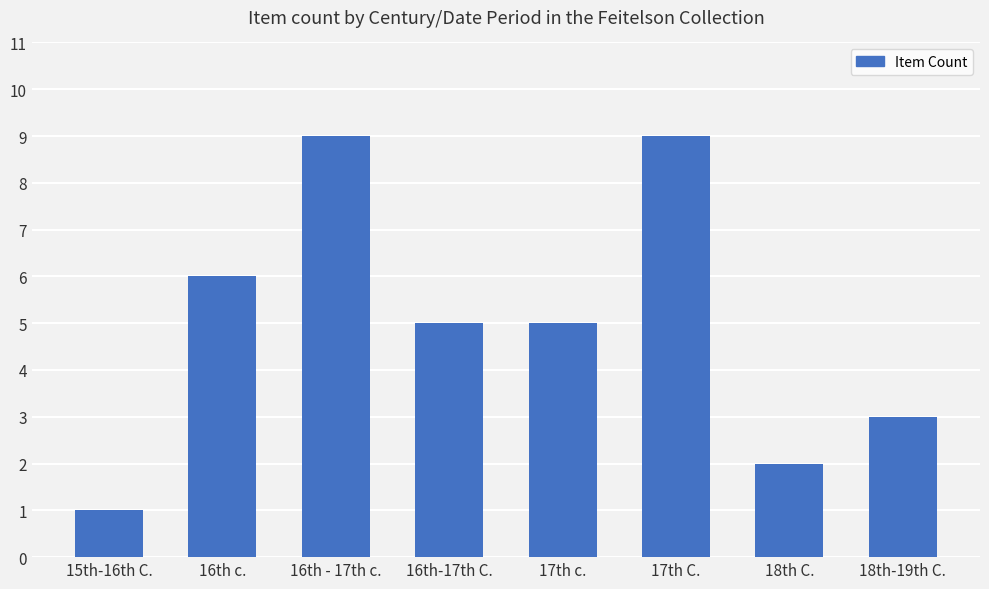

What is the sum of all values?

40